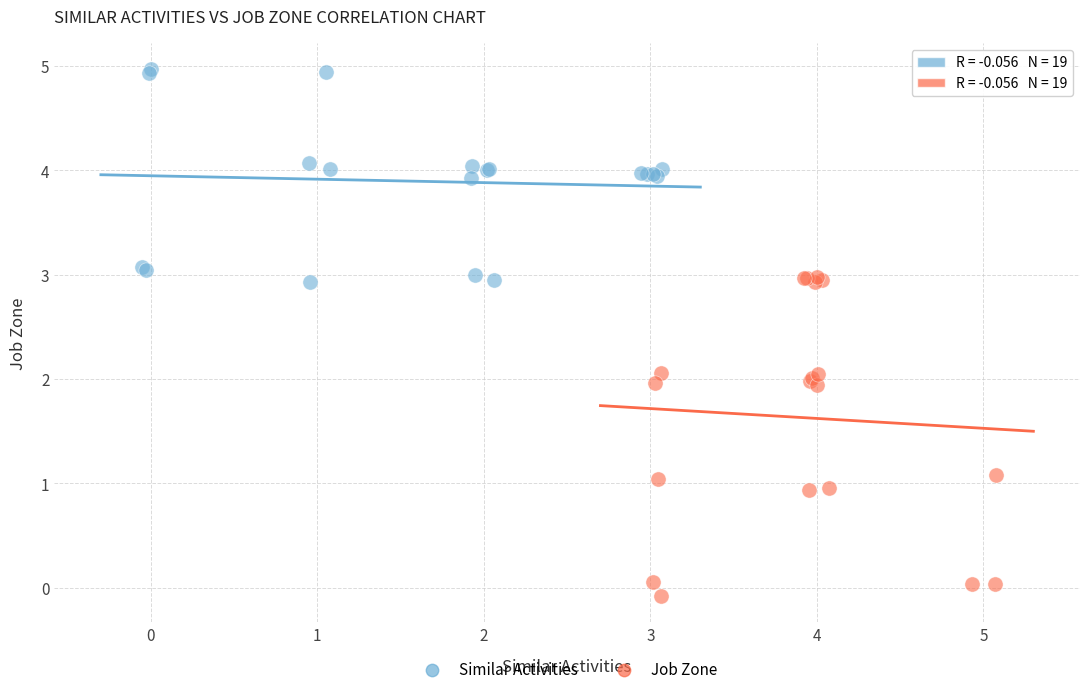

Which series reaches the maximum Y coordinate?

Similar Activities